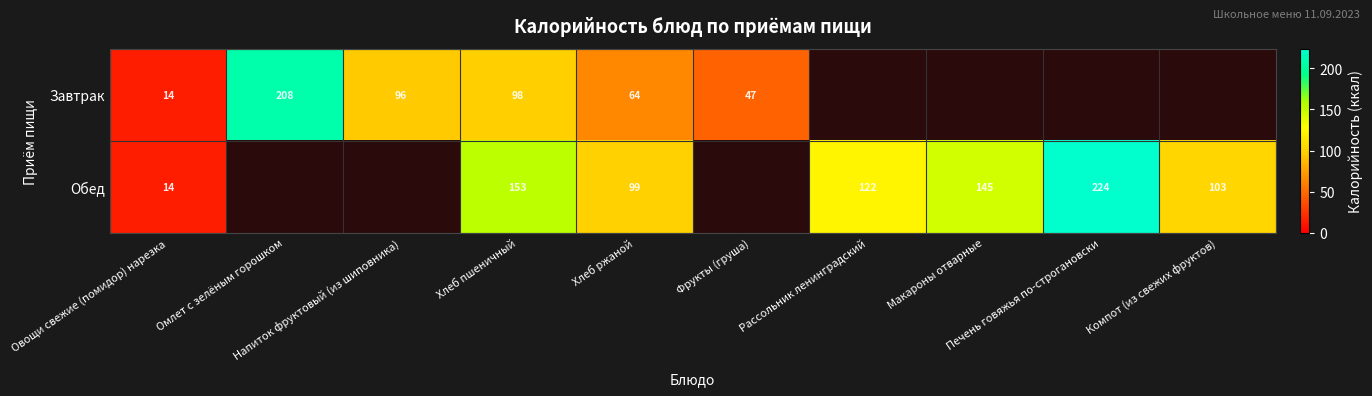

How many values in the Завтрак series are below 208?

5